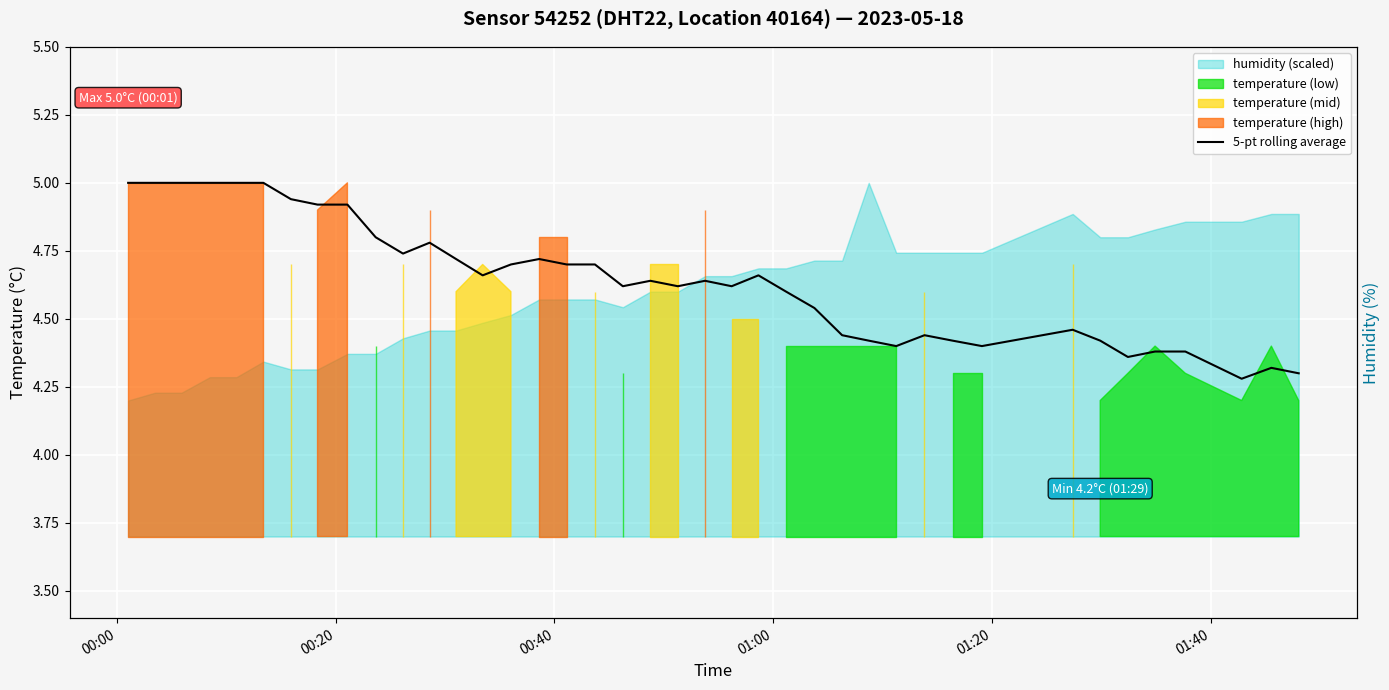

Reading right to left, list all the values displayed in this chart.

4.3	4.3	4.3	4.4	4.4	4.4	4.4	4.5	4.4	4.4	4.4	4.4	4.4	4.4	4.5	4.6	4.7	4.6	4.6	4.6	4.6	4.6	4.7	4.7	4.7	4.7	4.7	4.7	4.8	4.7	4.8	4.9	4.9	4.9	5.0	5.0	5.0	5.0	5.0	5.0